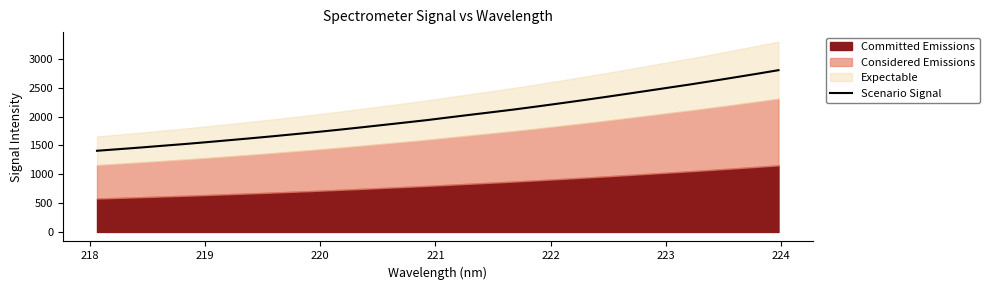

What is the lowest value of the Scenario Signal series?

1406.5